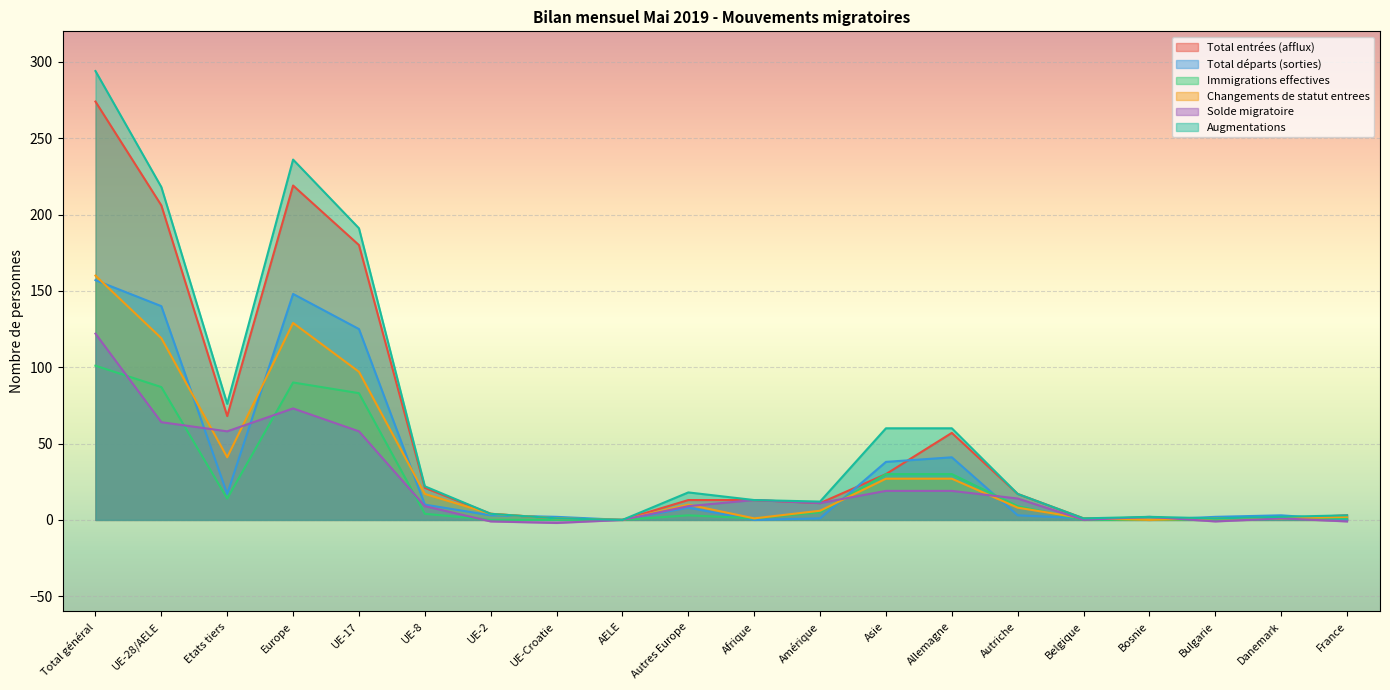

At which category is the sum across all series the highest?

Total général